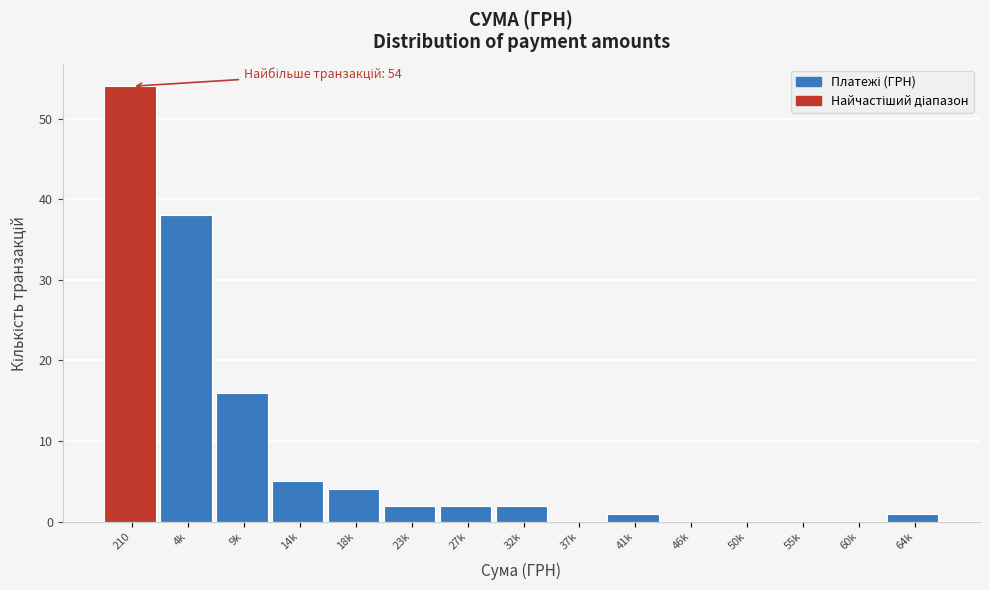

Reading left to right, what are all the values shown in this chart?

210=54	4k=38	9k=16	14k=5	18k=4	23k=2	27k=2	32k=2	37k=0	41k=1	46k=0	50k=0	55k=0	60k=0	64k=1